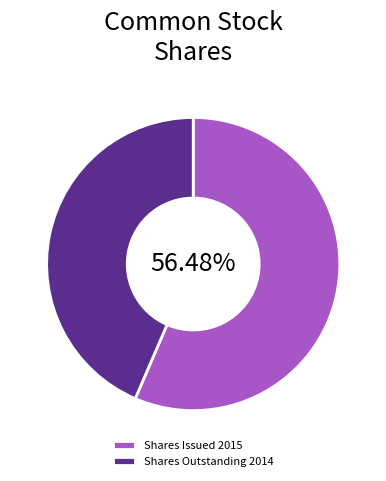

To the nearest percent, what is the difference between the largest and smallest slice percentages?

13%